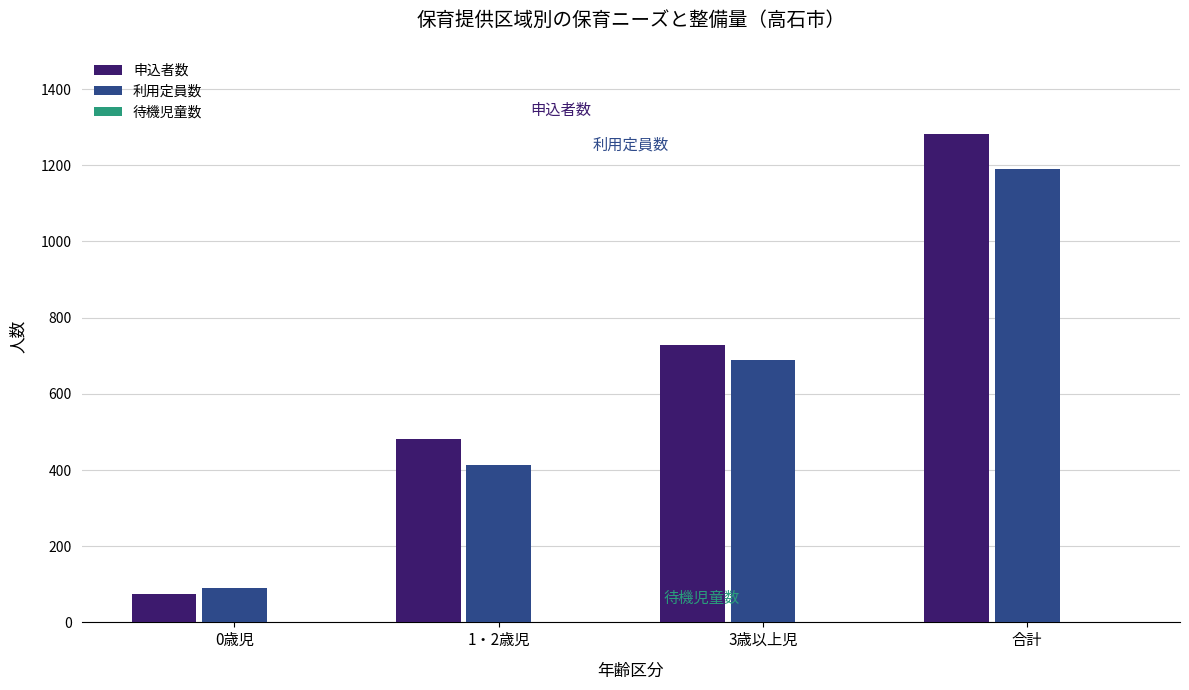

What is the average value of the 申込者数 series?

642